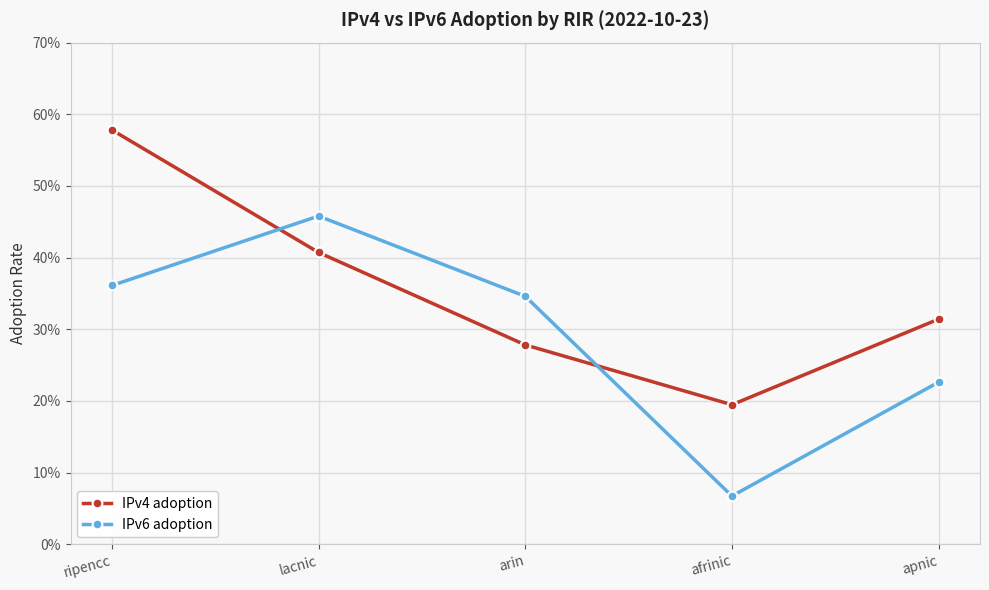

What is the highest value of the IPv4 adoption series?

0.6